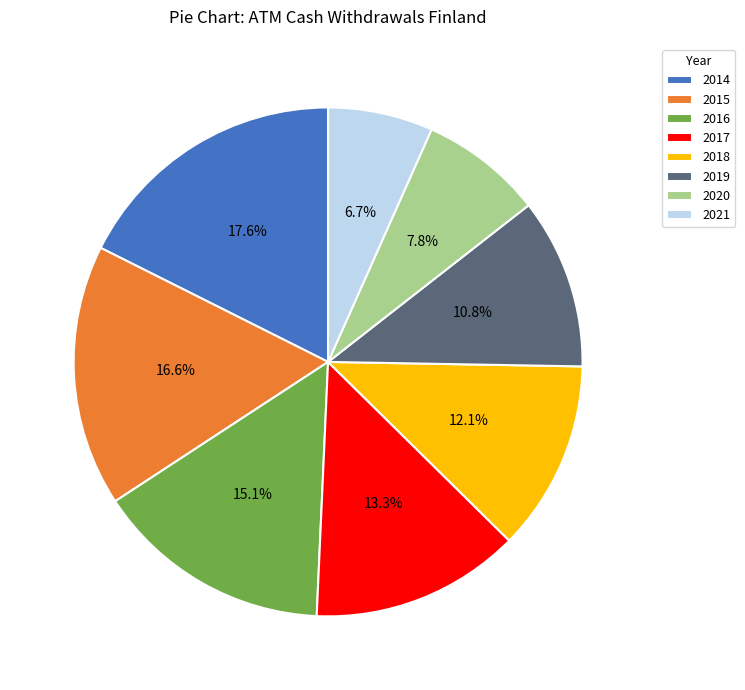

What percentage do 2017 and 2015 together represent?

29.9%